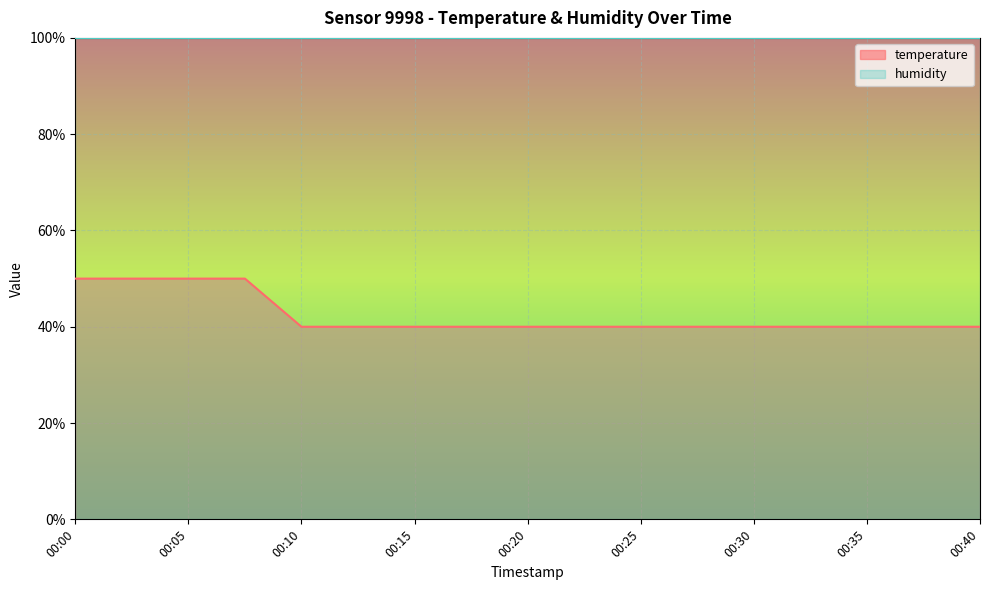

Is it true that the value at 00:27 is 40?

True